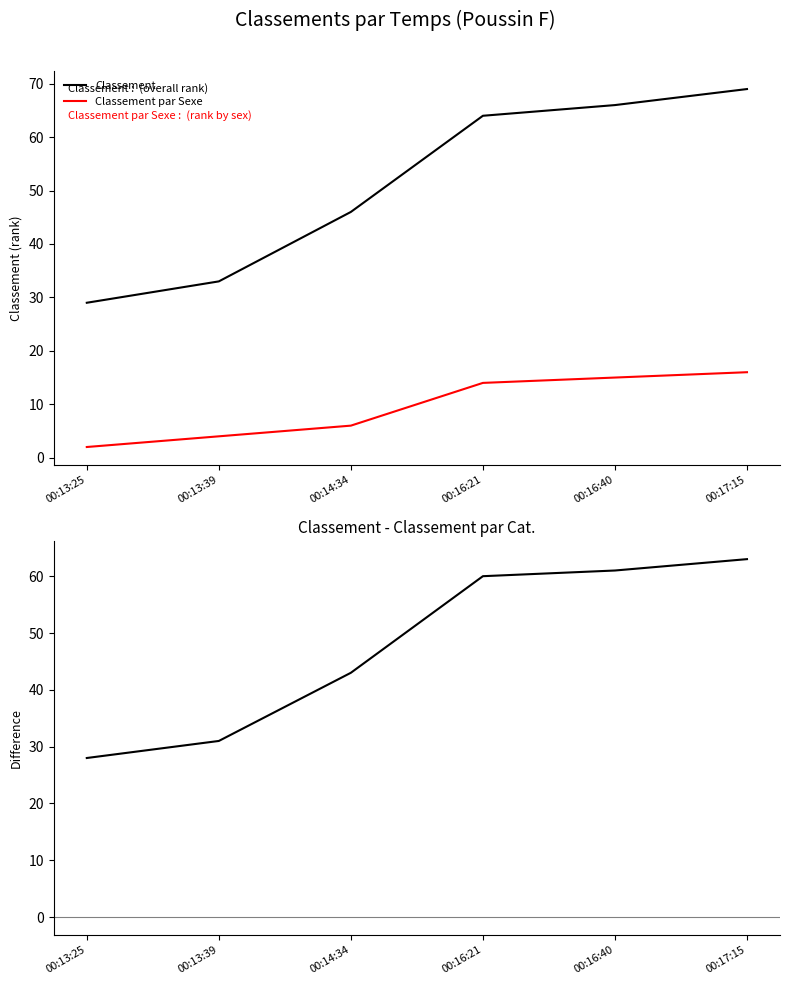

True or false: Classement has more than 2 interior local peaks.

False